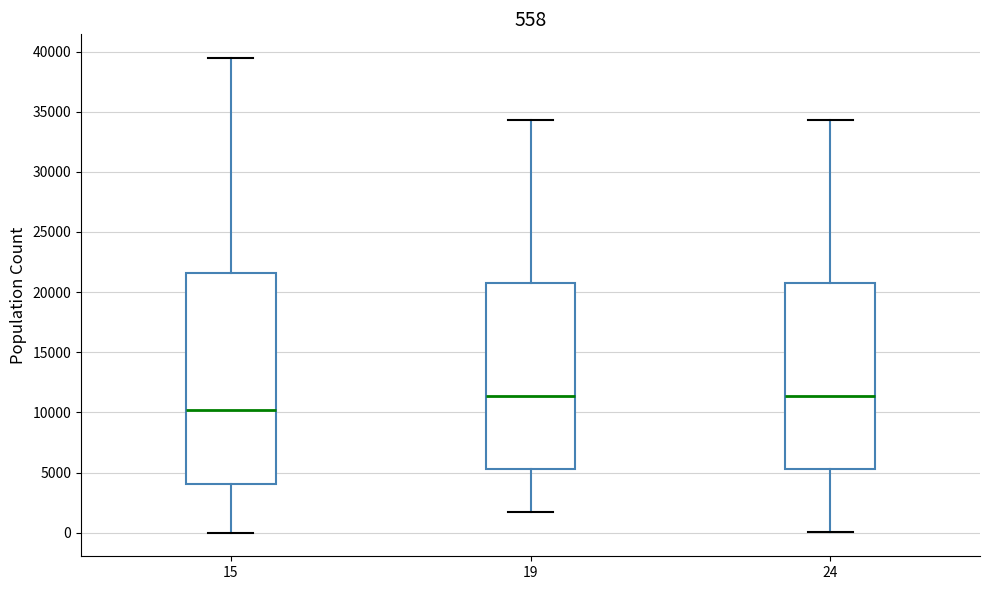

Which box's median line is the lowest?

15